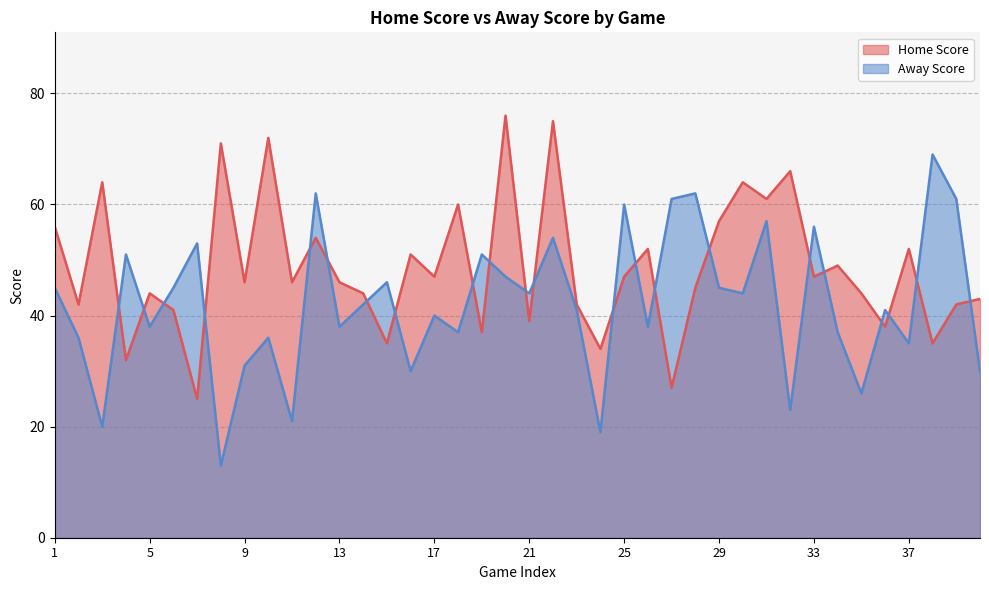

How many values in the Away Score series exceed 42?

19